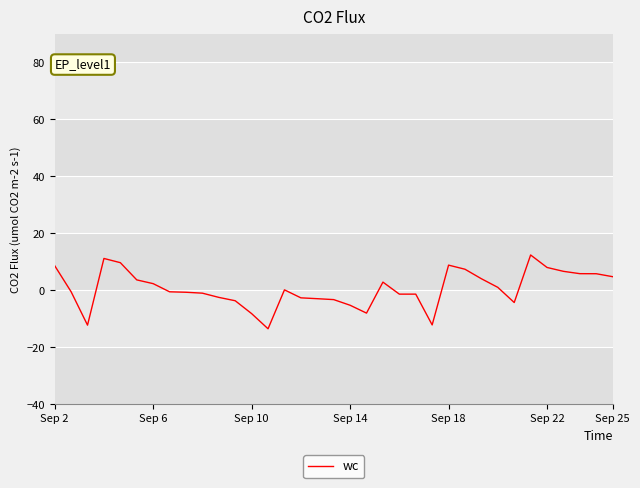

True or false: the data has more than 2 interior local peaks.

True